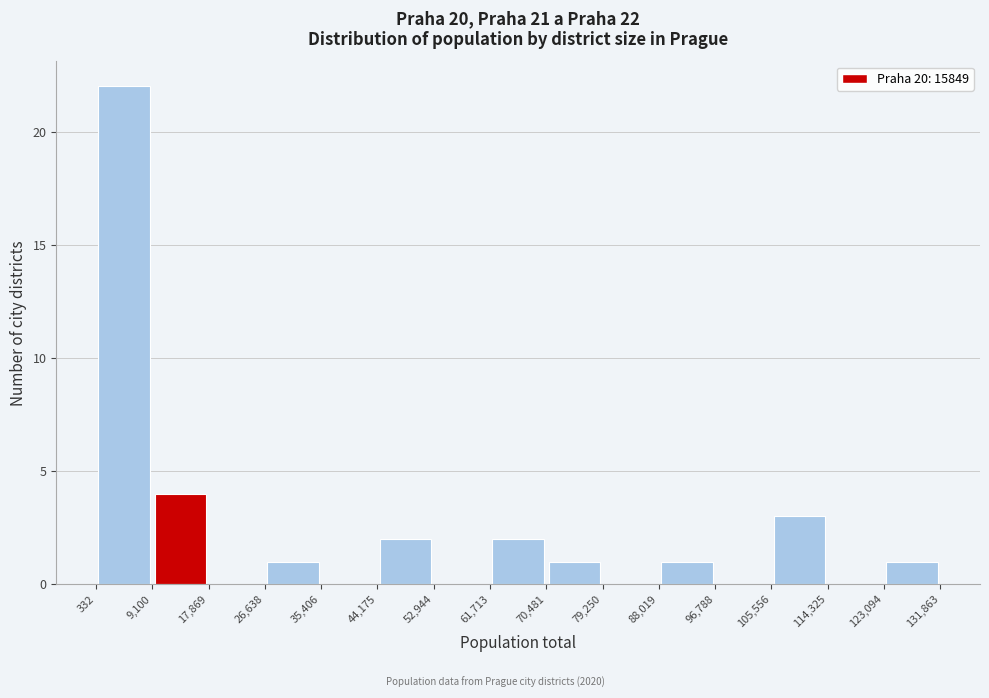

Which range on the x-axis has the tallest bar?

332 to 9,100